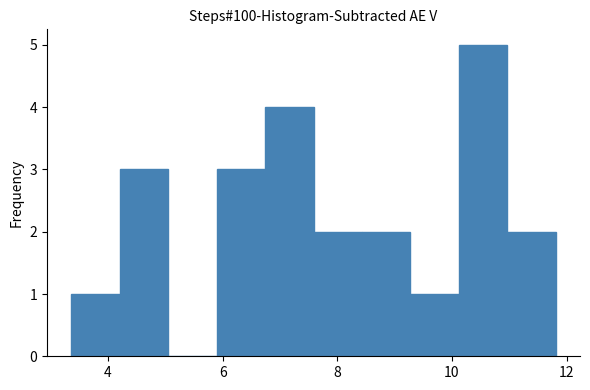

How tall is the bar that spans 3.4 to 4.2 on the x-axis? Neither the bar edges nor the heights are printed on the chart, so give them approximately, as read against the axes.

1